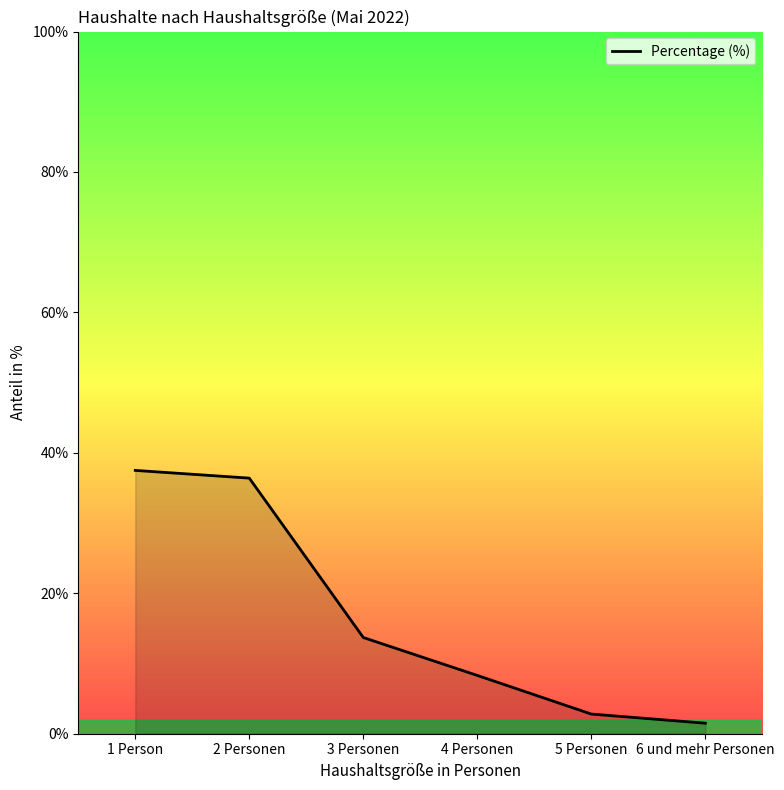

What value does the data have at 6 und mehr Personen?

1.5